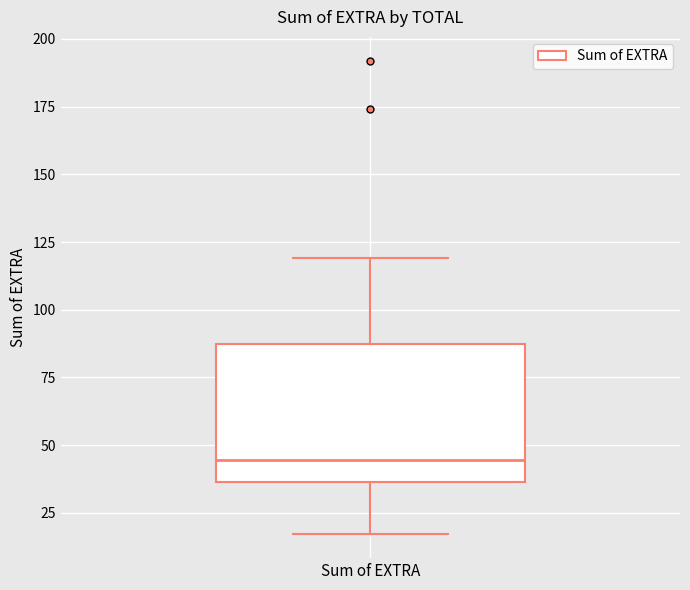

Read this box plot against the y-axis: the position of the median line, the range covered by the box, and the ends of both whiskers. The values are not printed on the chart, so give them approximately, as read against the axis.

median 45, box 35 to 85, whiskers 15 to 120